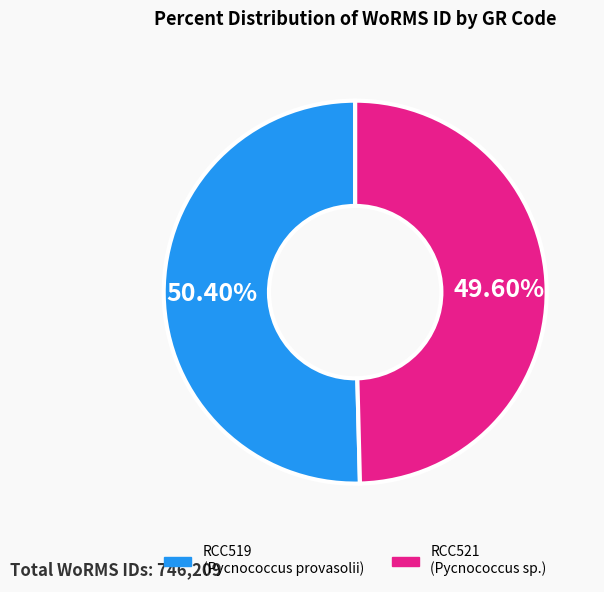

Which has a higher value, RCC521 or RCC519?

RCC519